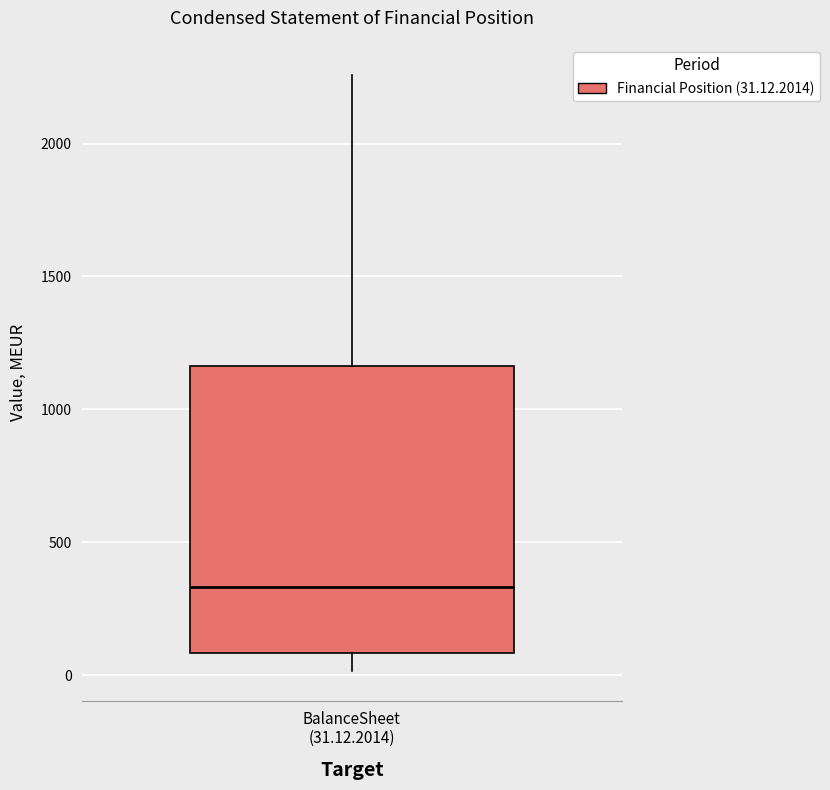

Where does the lower whisker of the box for BalanceSheet (31.12.2014) end on the y-axis? The values are not printed on the chart, so give them approximately, as read against the axis.

0